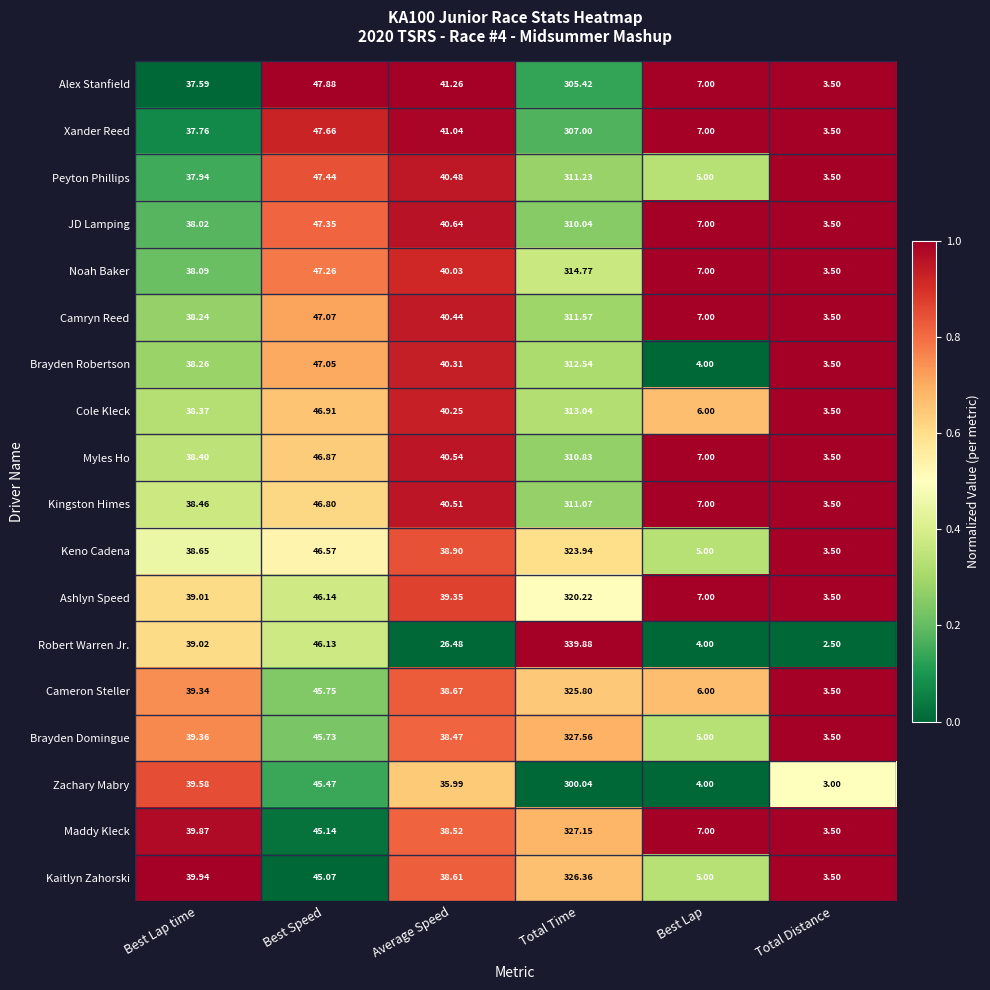

Is the value of Camryn Reed at Total Distance greater than the value of Alex Stanfield at Best Lap time?

No